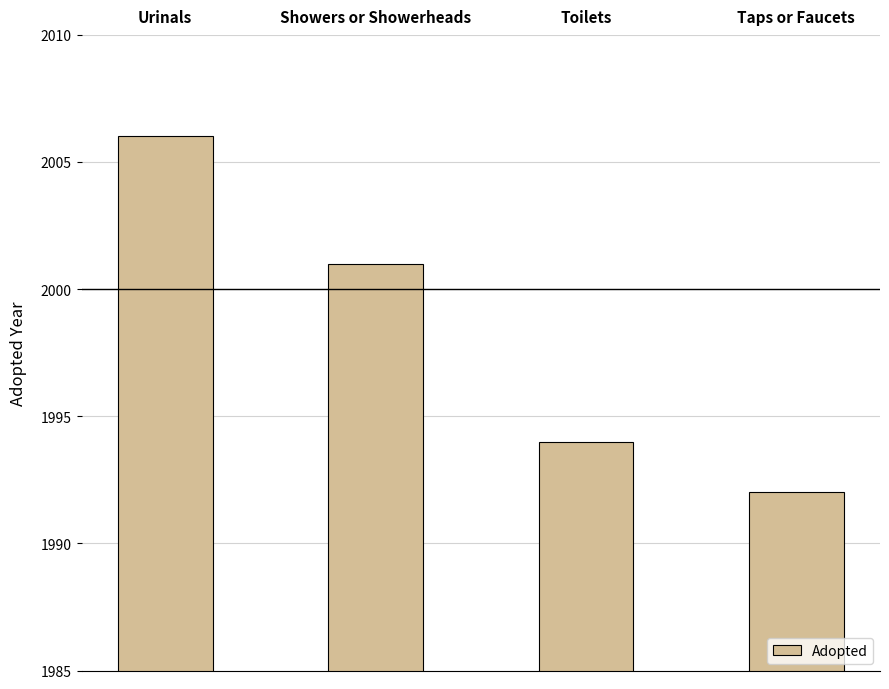

True or false: the data shows 1994 at Toilets.

True